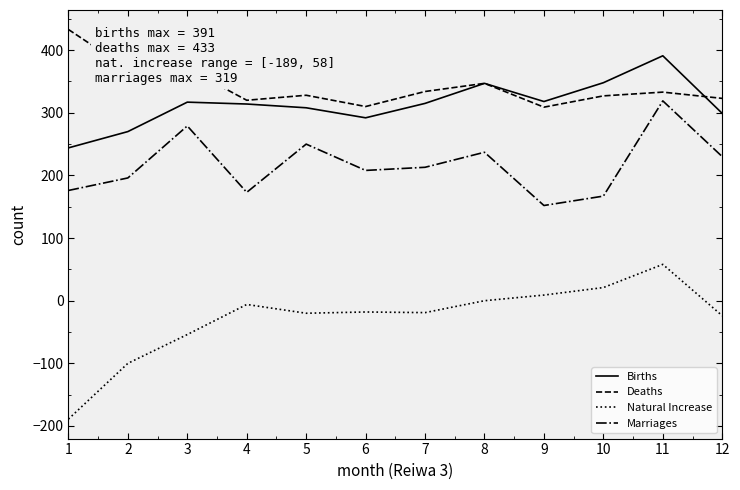

At 3, list the series in order from largest to smallest.

Deaths, Births, Marriages, Natural Increase